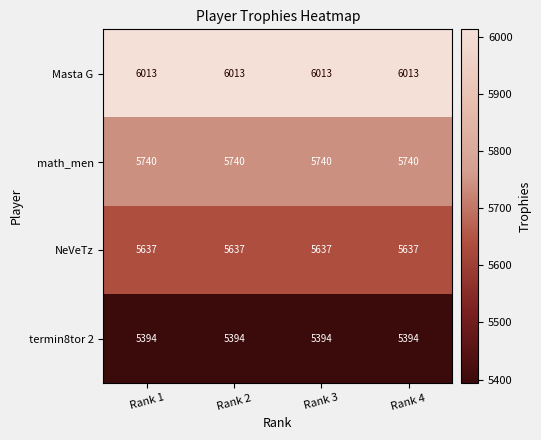

List the series in order of their overall mean, highest first.

Masta G, math_men, NeVeTz, termin8tor 2